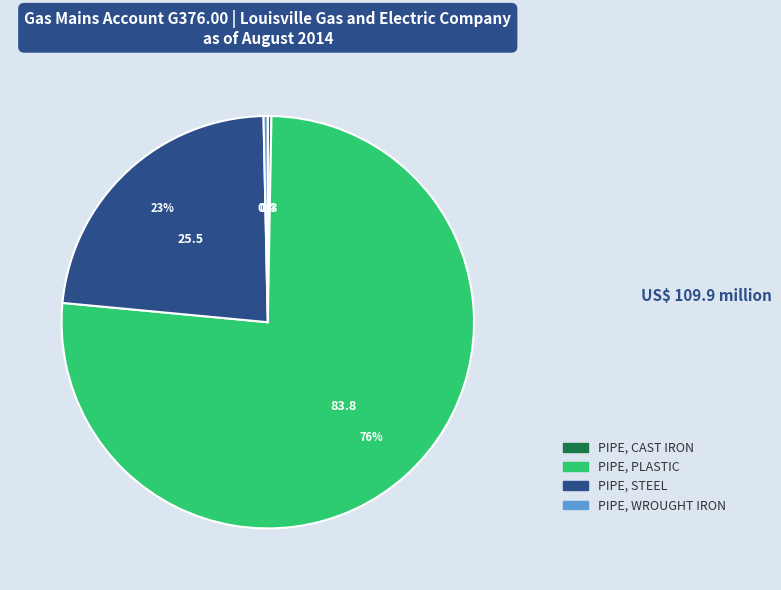

What is the largest slice in the pie chart?

PIPE, PLASTIC